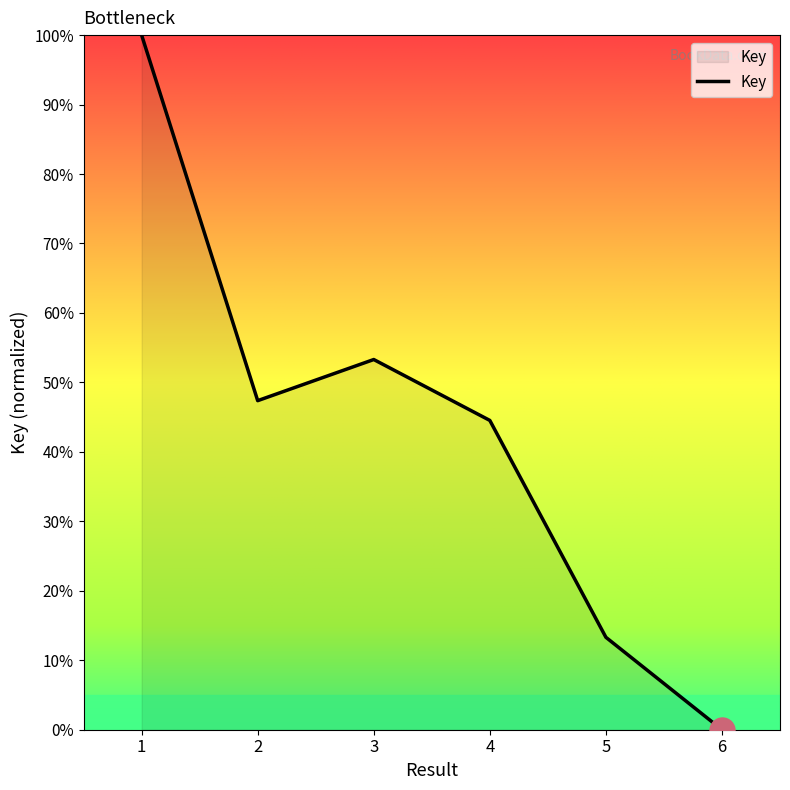

Which has a higher value, 6 or 3?

3